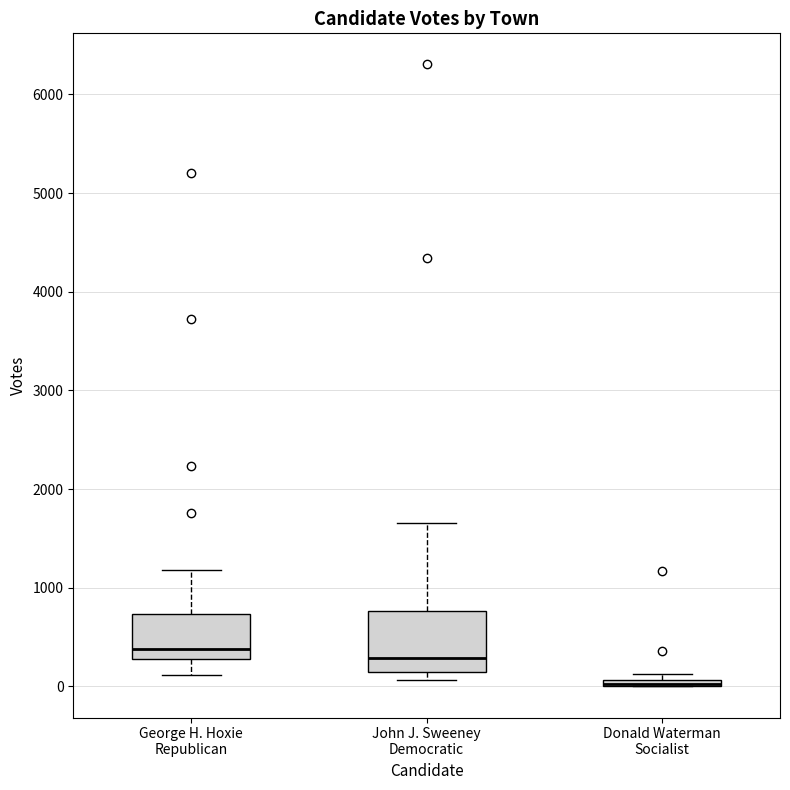

Where is the upper edge of the box for Donald Waterman Socialist on the y-axis? The values are not printed on the chart, so give them approximately, as read against the axis.

100